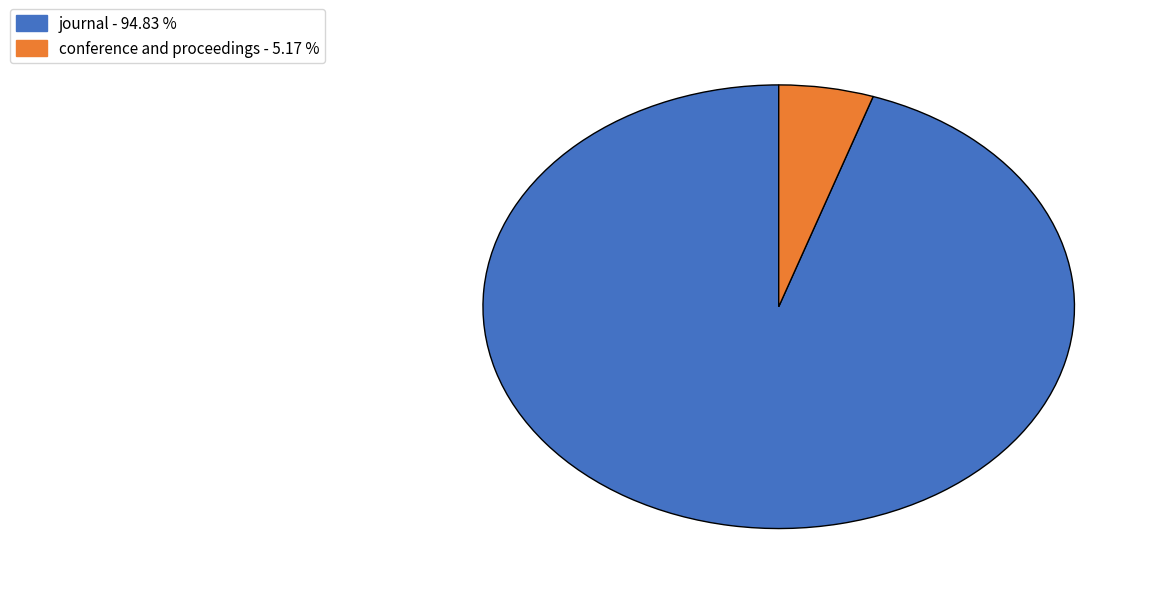

Between conference and proceedings and journal, which is larger?

journal